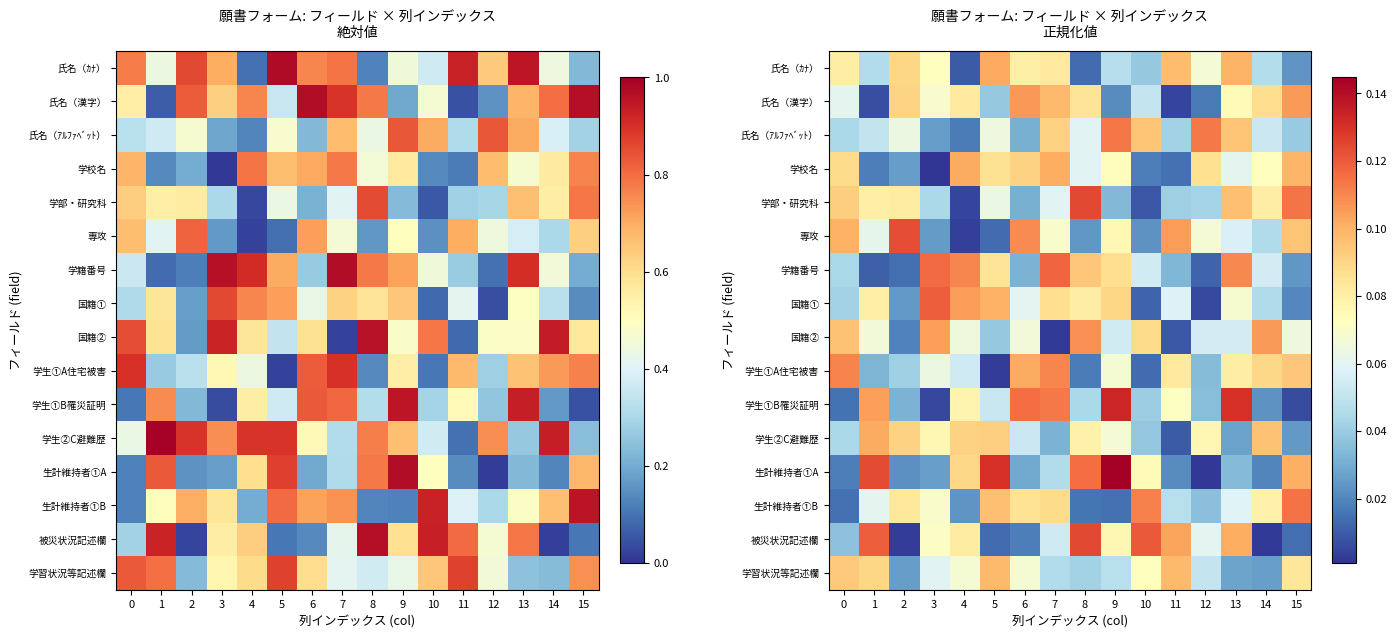

Is the value of 学校名 at 2 greater than the value of 生計維持者①B at 12?

No